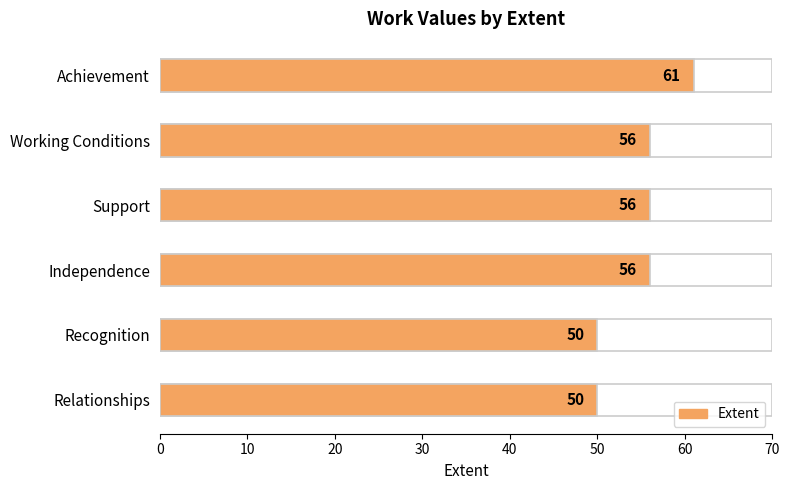

Does the chart contain stacked bars?

No